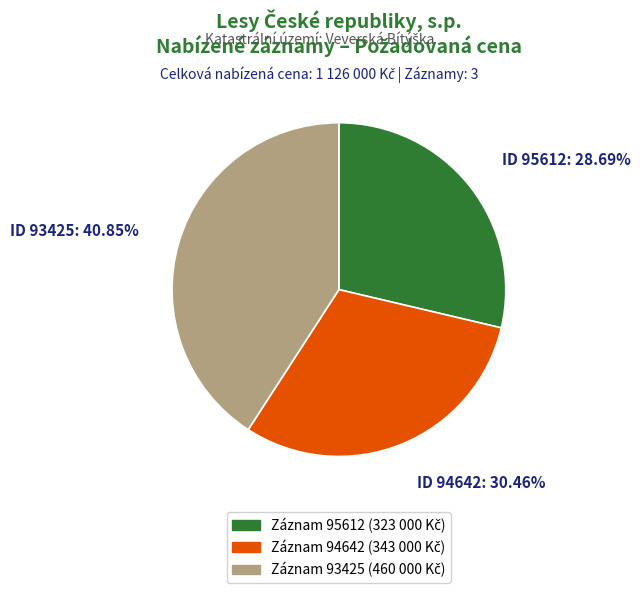

Is there any slice that represents more than half of the pie?

No